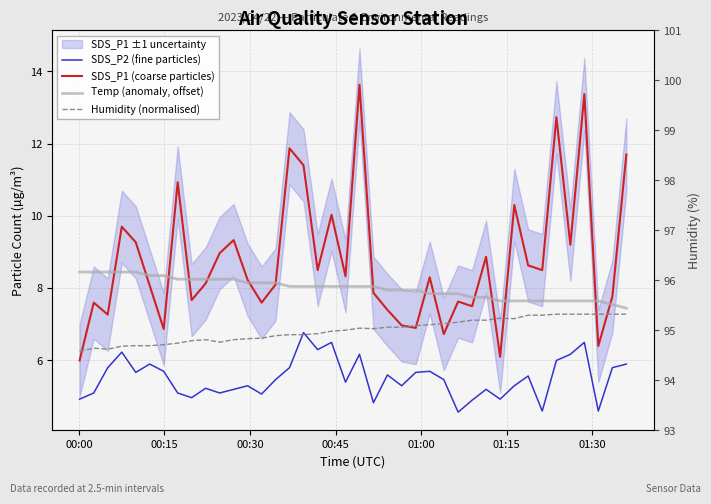

In SDS_P2 (fine particles), how many points are lower than both neighbors (excluding endpoints)?

12